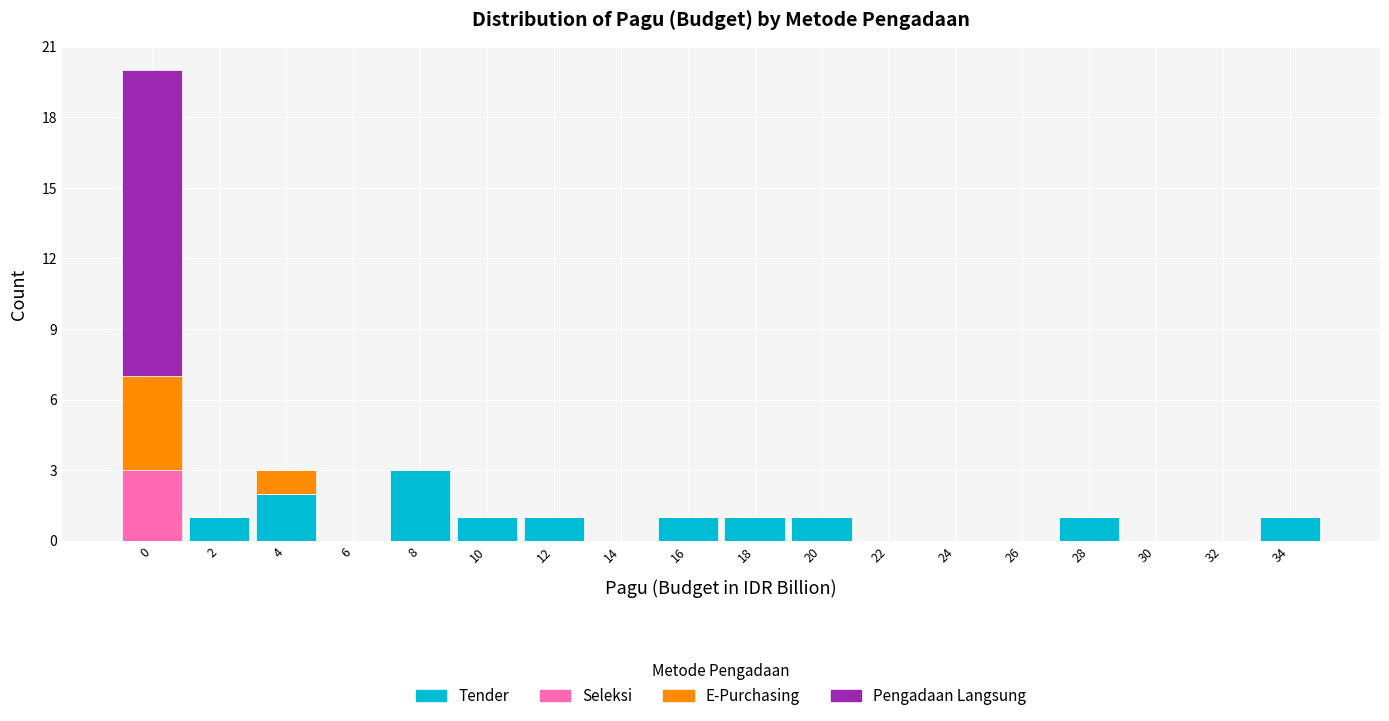

What is the maximum value for Tender?

3